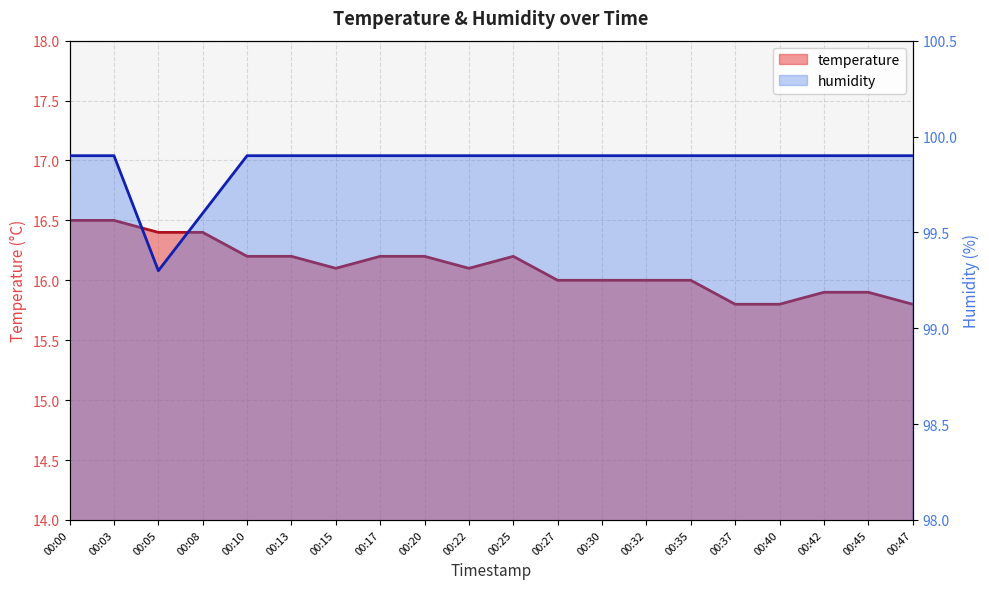

The value of temperature at 00:22 is 26.6. True or false?

False